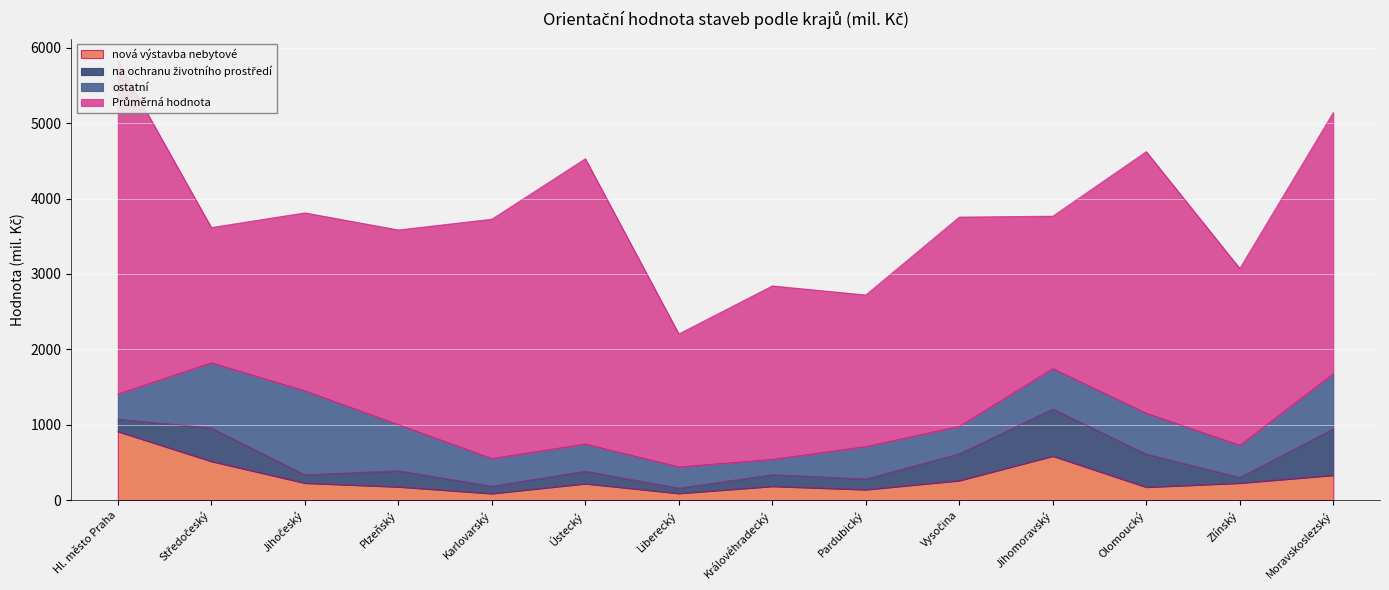

How many series are shown in this chart?

4